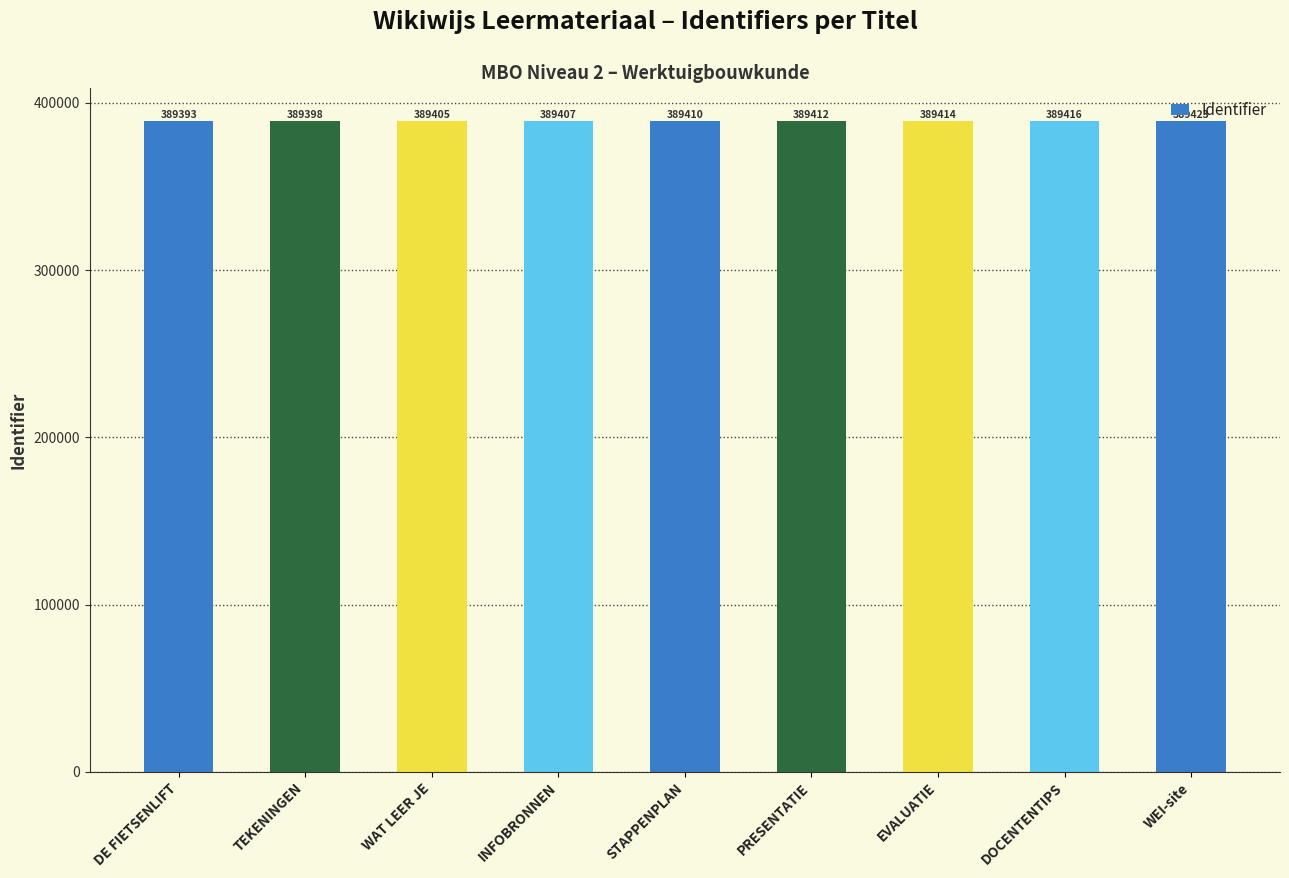

What is the smallest value displayed?

389393